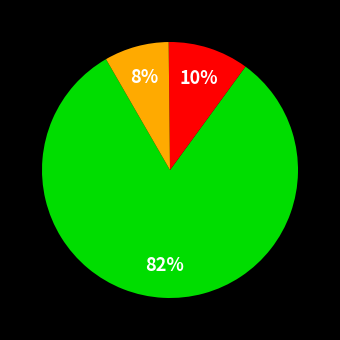

How many segments does this pie chart have?

3